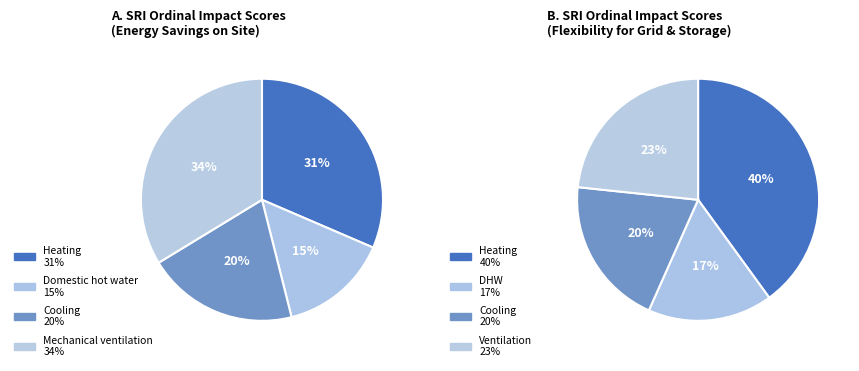

Approximately how many times larger is the value at Mechanical ventilation compared to Cooling?

1.7